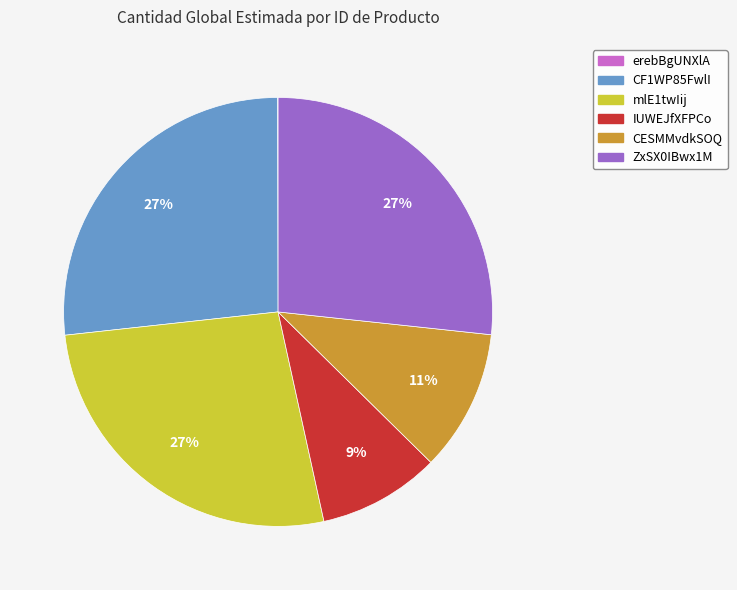

Is it true that ZxSX0IBwx1M is 27% of the pie?

True